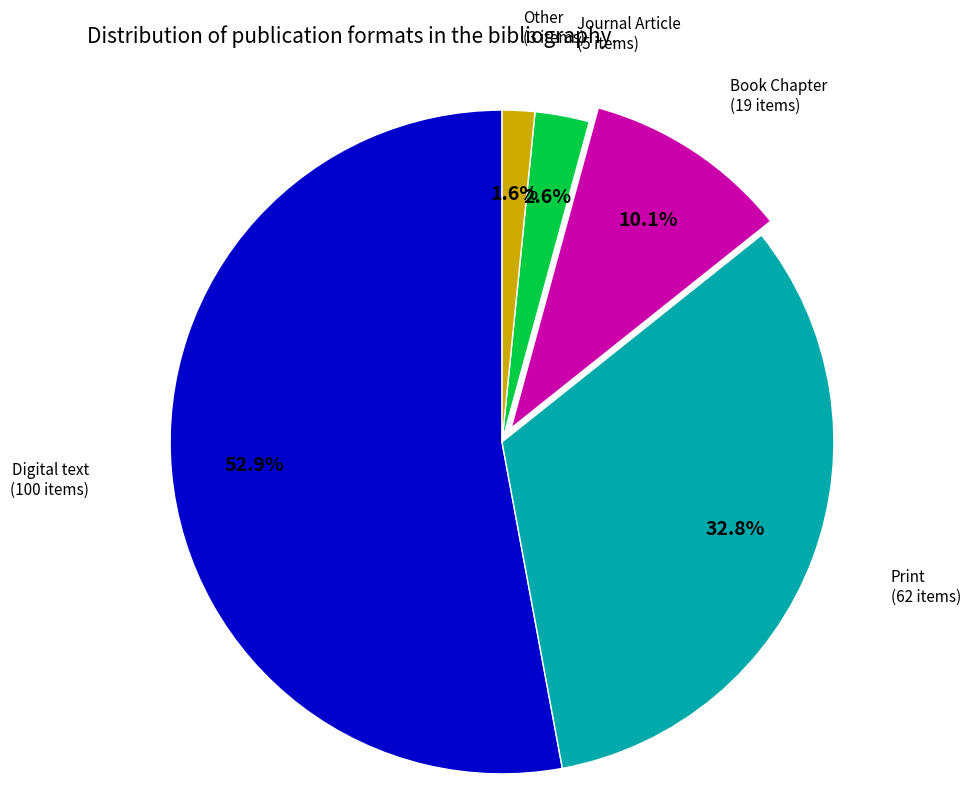

How many segments does this pie chart have?

5